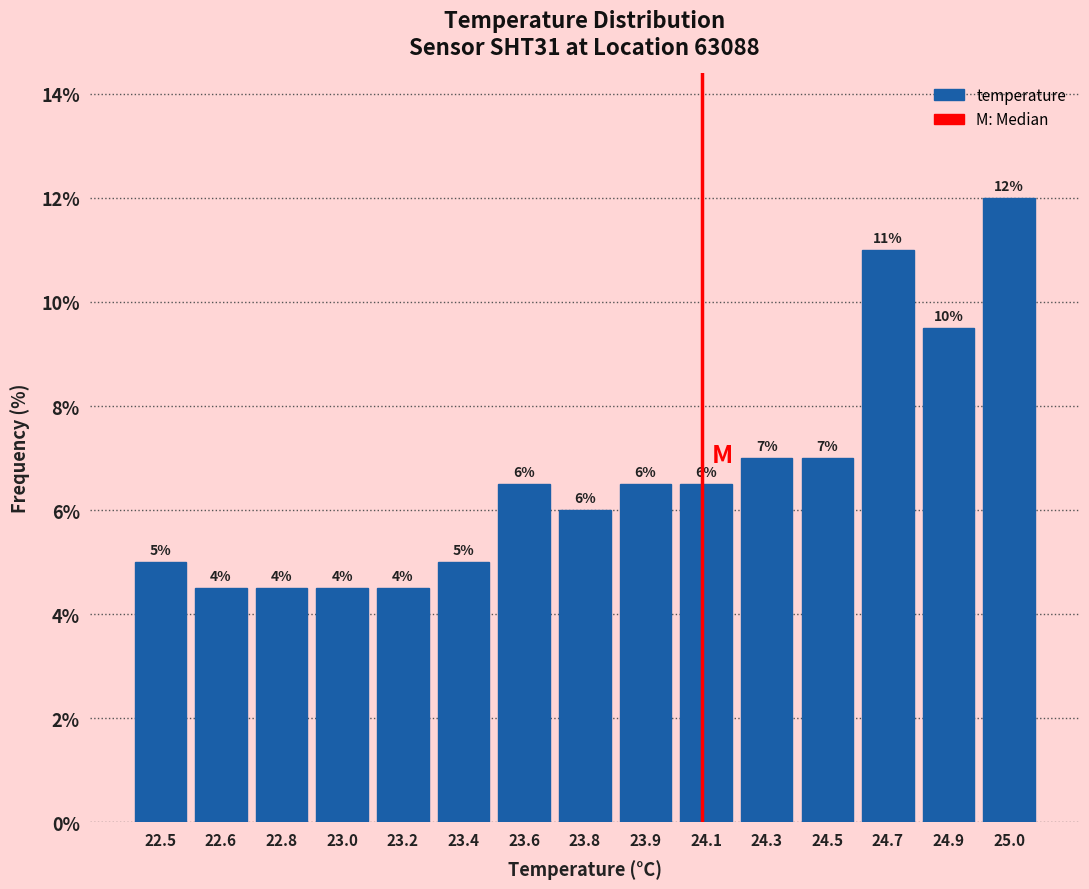

What value does the data have at 23.8?

6.0